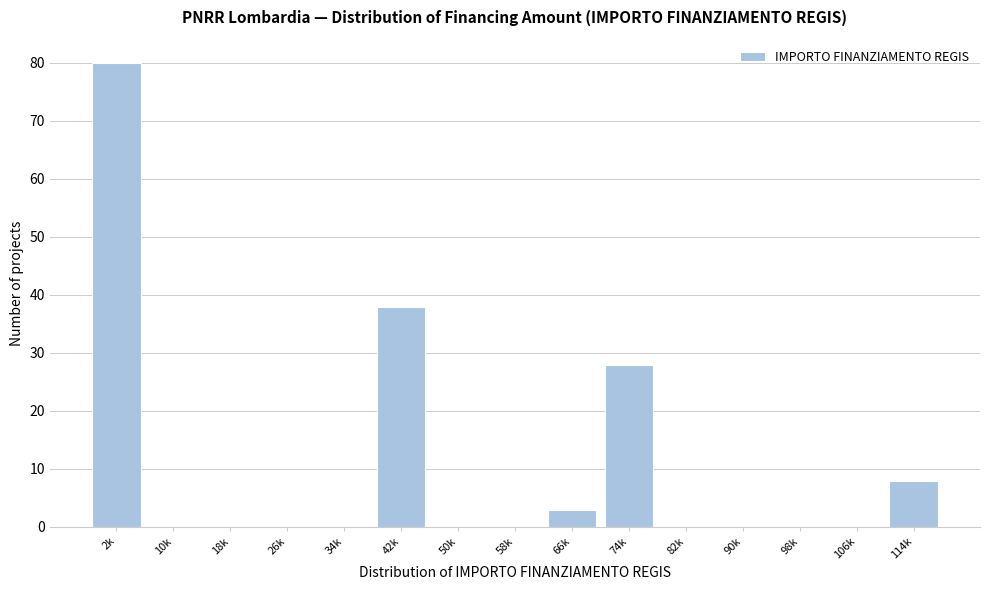

Reading left to right, what are all the values shown in this chart?

2k=80	10k=0	18k=0	26k=0	34k=0	42k=38	50k=0	58k=0	66k=3	74k=28	82k=0	90k=0	98k=0	106k=0	114k=8